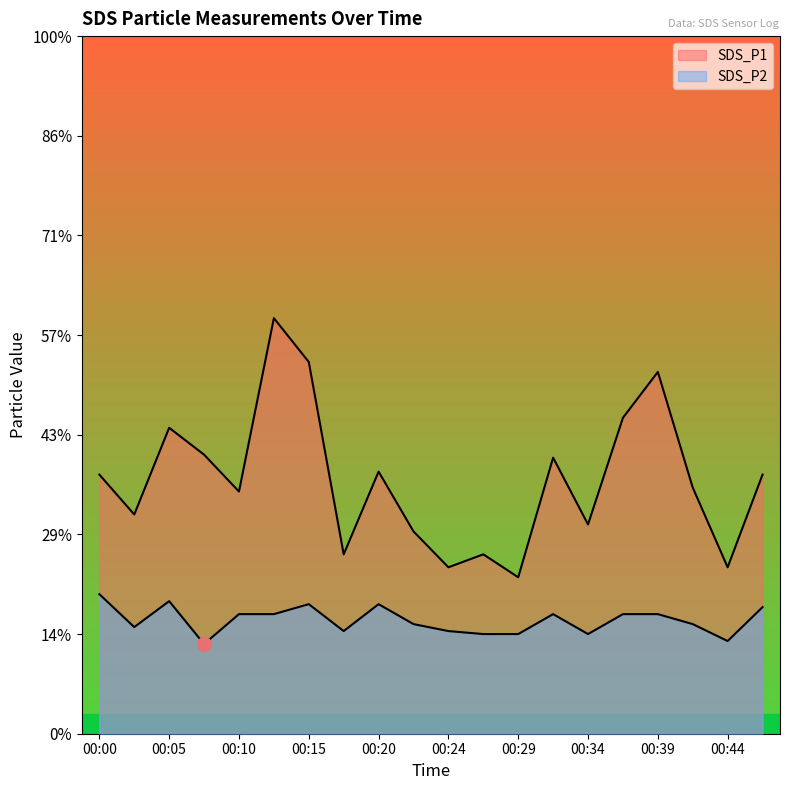

Rank the series by their average value, from highest to lowest.

SDS_P1, SDS_P2